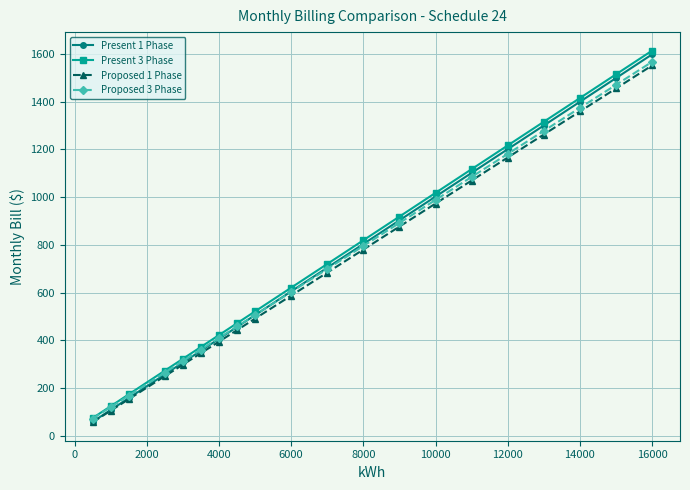

What is the minimum value shown in the chart?

58.0